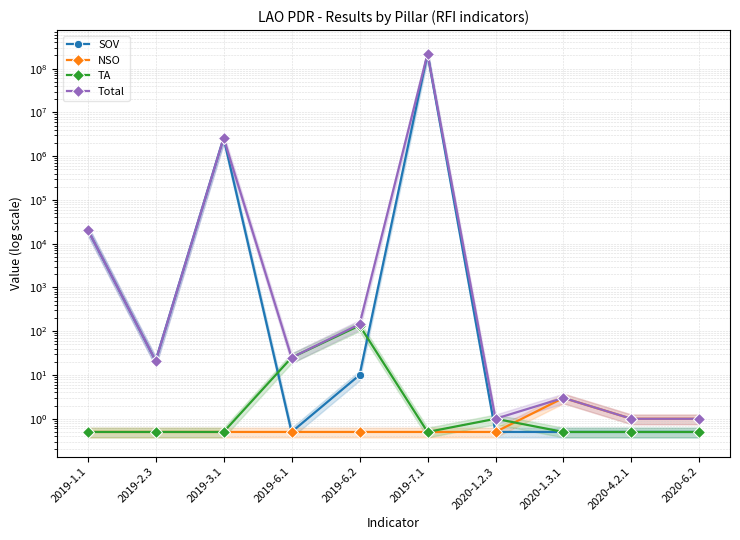

Count the number of categories in the chart.

10